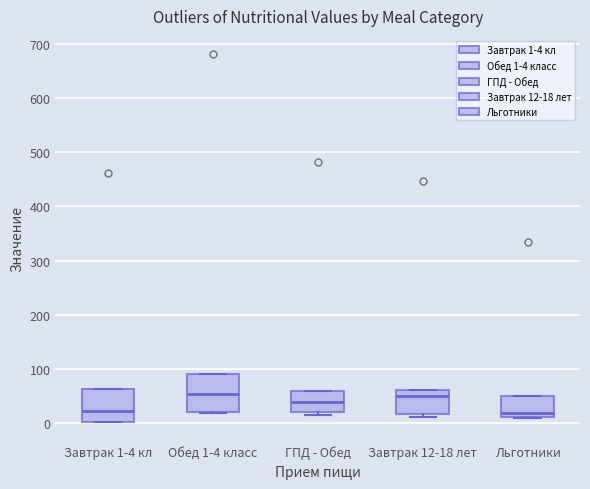

Where is the upper edge of the box for Обед 1-4 класс on the y-axis? The values are not printed on the chart, so give them approximately, as read against the axis.

90